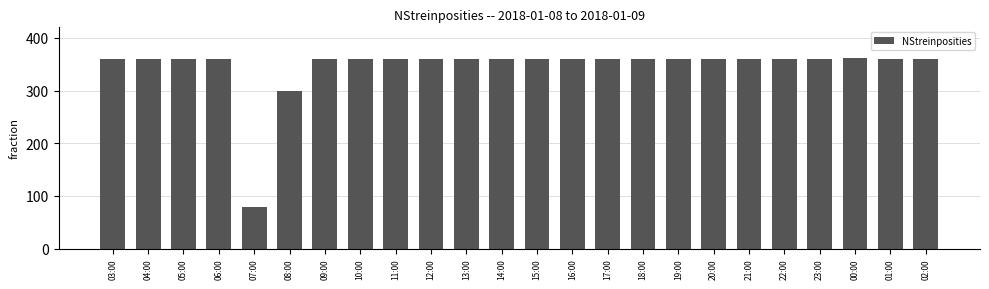

What is the maximum value shown in the chart?

361